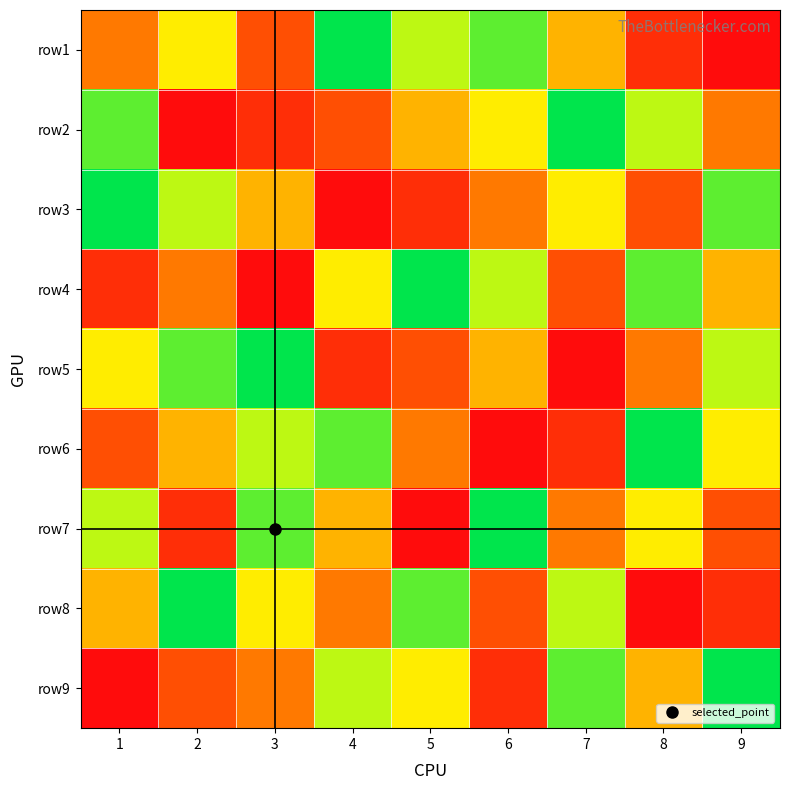

What is the difference between the highest and lowest values at 8?

8